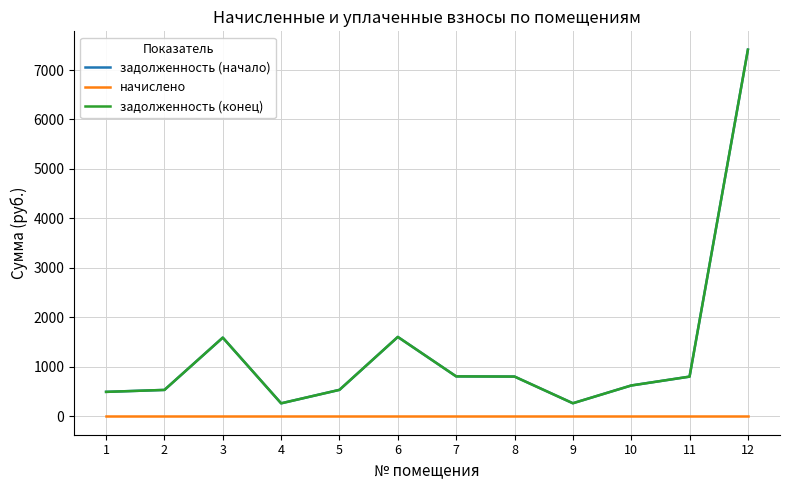

Is it true that задолженность (конец) equals 63.1 at 4?

False